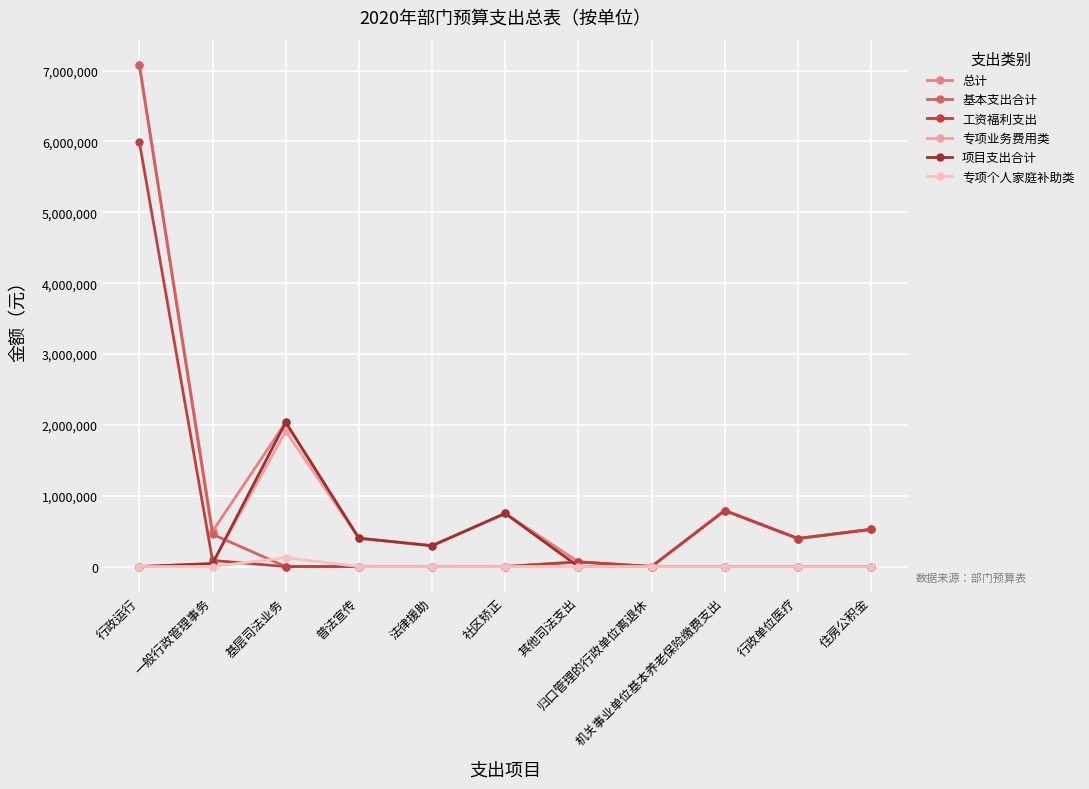

True or false: 总计 and 项目支出合计 cross at least once.

False